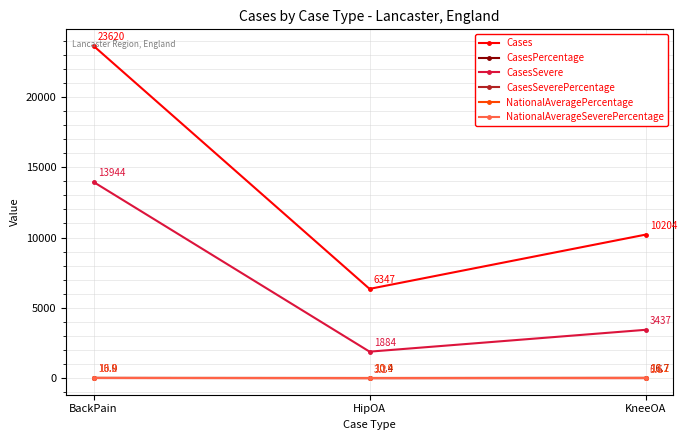

At which label does CasesSevere first exceed 3437?

BackPain